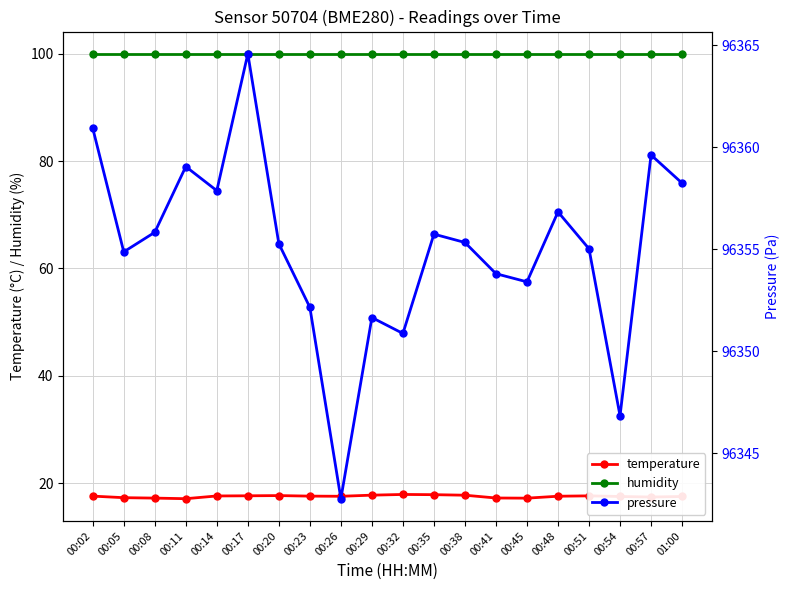

How many categories are shown in the chart?

20